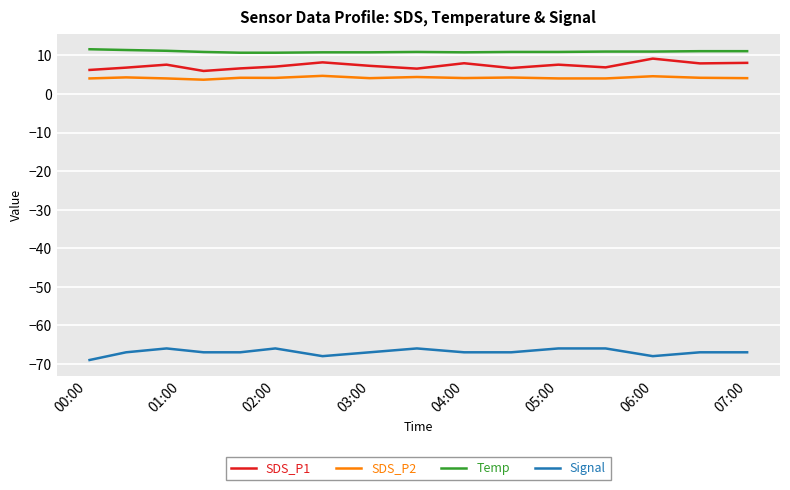

What is the minimum value shown in the chart?

-69.0